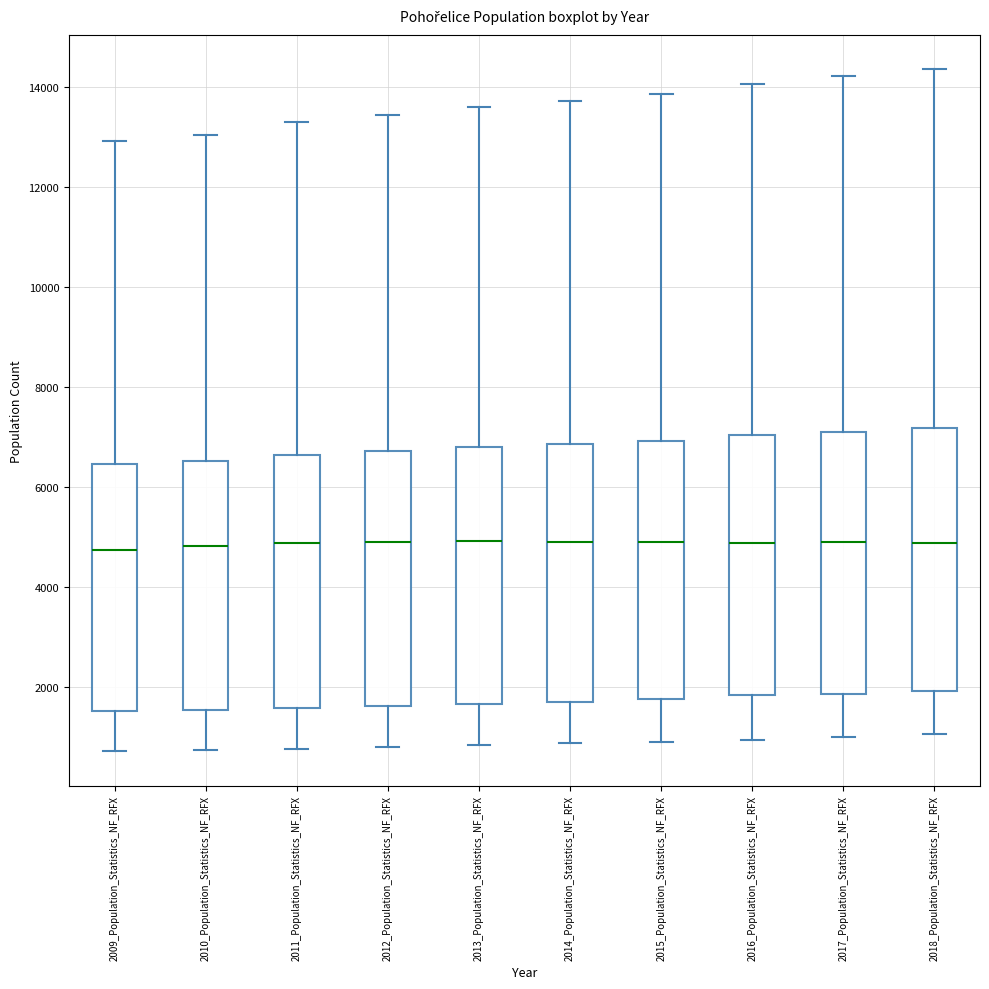

Where does the upper whisker of the box for 2015_Population_Statistics_NF_RFX end on the y-axis? The values are not printed on the chart, so give them approximately, as read against the axis.

13800